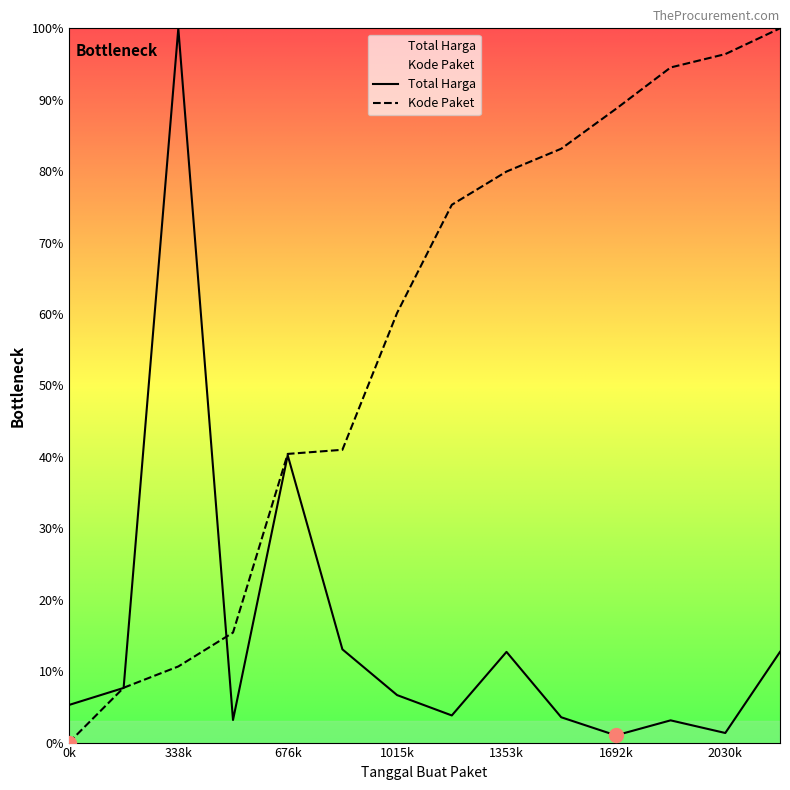

True or false: Kode Paket and Total Harga intersect in this chart.

True